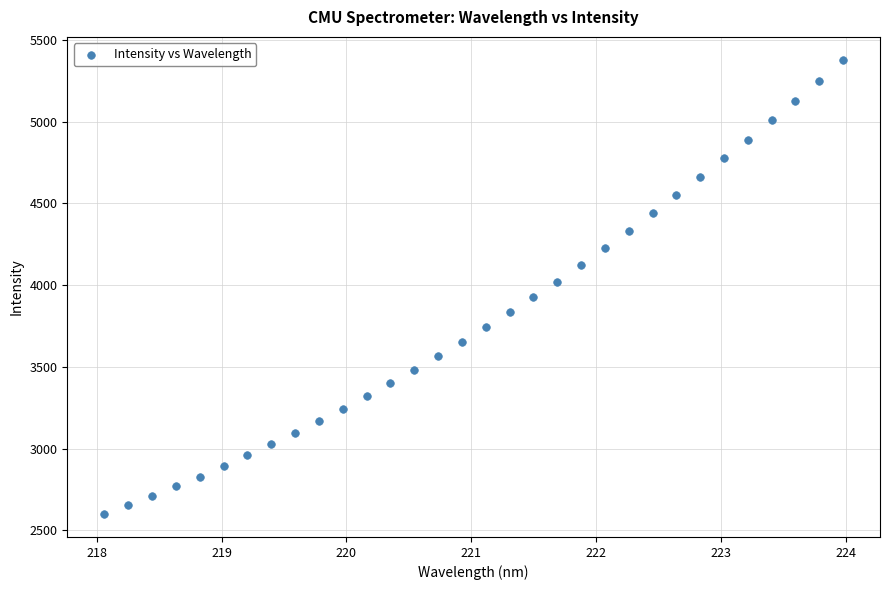

What is the range of Y values (max minus min)?

2780.8